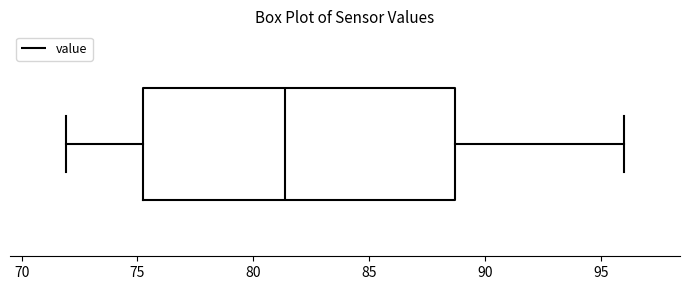

Where is the right edge of the box on the x-axis? The values are not printed on the chart, so give them approximately, as read against the axis.

88.5